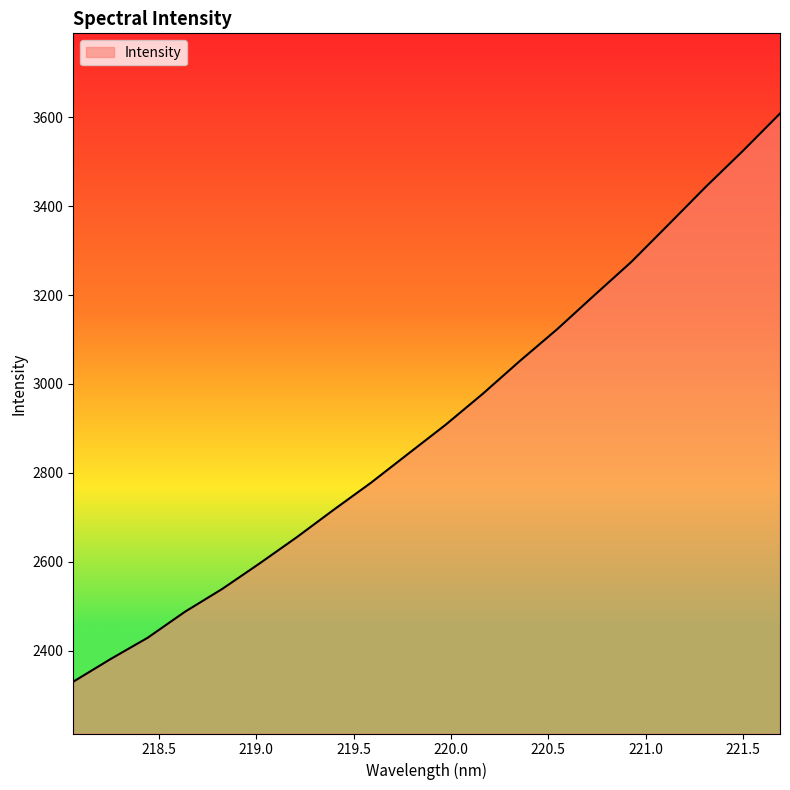

What is the greatest value displayed?

3608.3